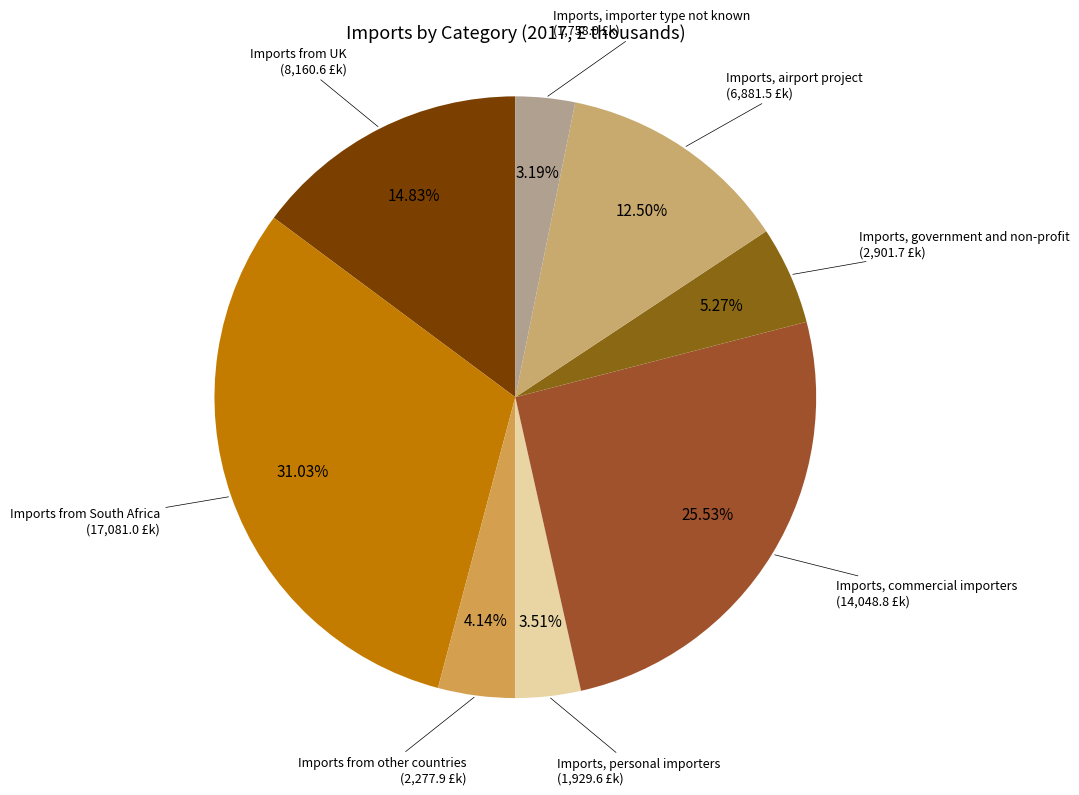

What percentage is the Imports from UK slice, to the nearest percent?

15%